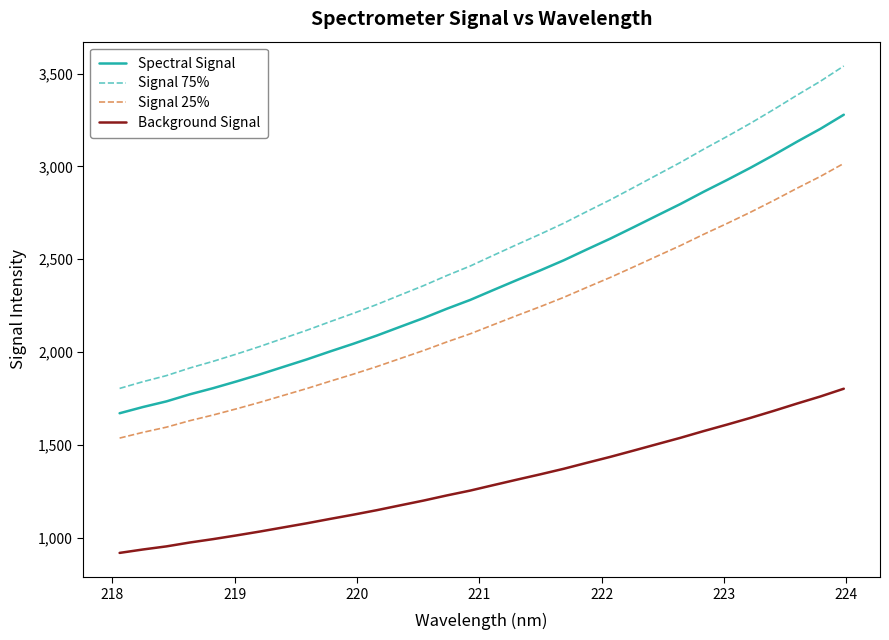

True or false: Spectral Signal and Background Signal cross at least once.

False